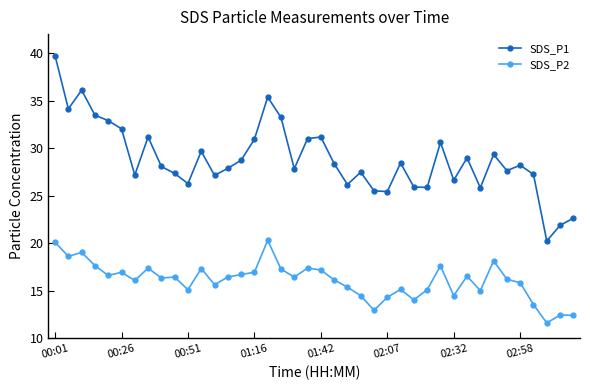

True or false: SDS_P1 has more than 1 interior local peaks.

True